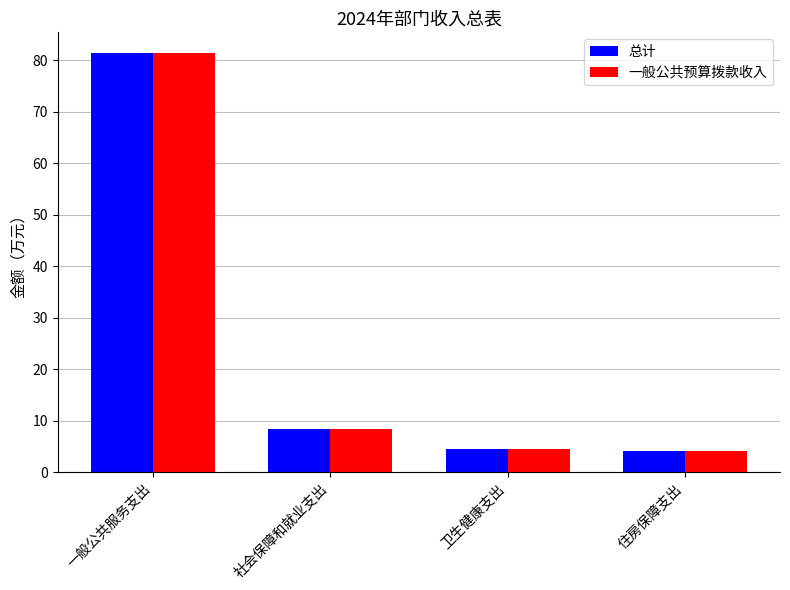

Is the value of 总计 at 社会保障和就业支出 greater than the value of 一般公共预算拨款收入 at 一般公共服务支出?

No